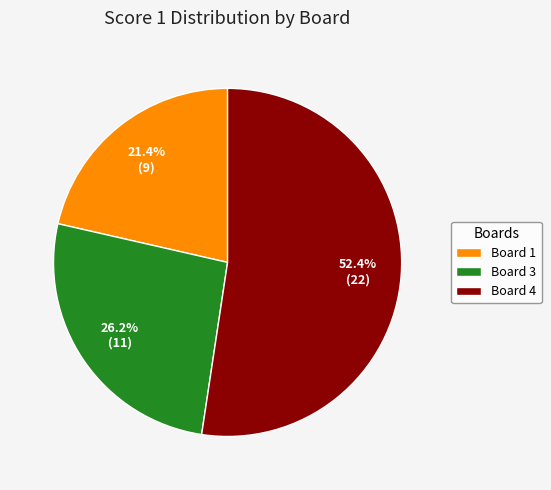

Count the number of slices in the pie.

3